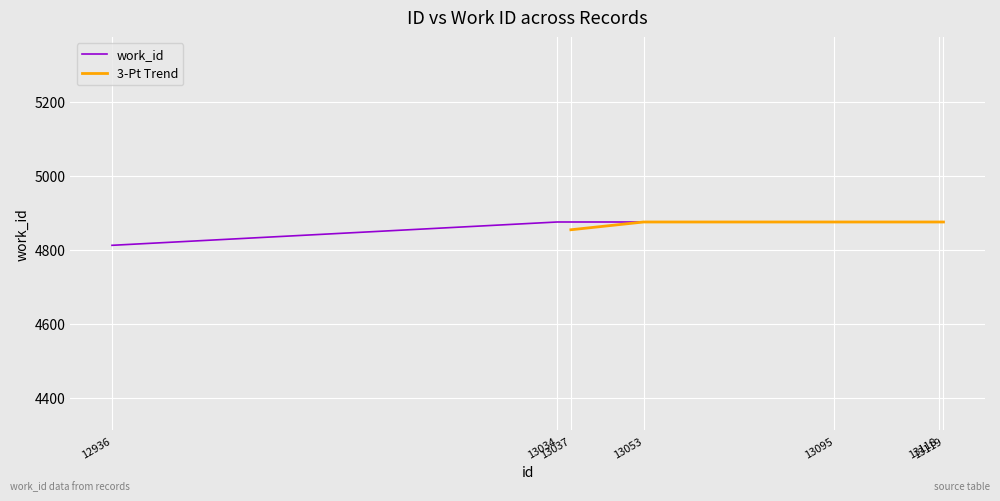

What is the sum of the values at 13034 and 13119?

9750